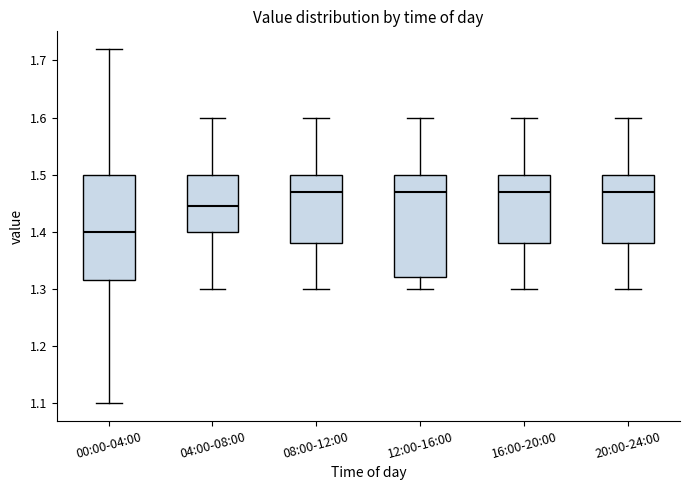

Reading left to right, read every box against the y-axis: the position of its median line, the range the box covers, and the ends of its whiskers. The values are not printed on the chart, so give them approximately, as read against the axis.

00:00-04:00: median 1.40, box 1.32 to 1.50, whiskers 1.10 to 1.72
04:00-08:00: median 1.45, box 1.40 to 1.50, whiskers 1.30 to 1.60
08:00-12:00: median 1.47, box 1.38 to 1.50, whiskers 1.30 to 1.60
12:00-16:00: median 1.47, box 1.32 to 1.50, whiskers 1.30 to 1.60
16:00-20:00: median 1.47, box 1.38 to 1.50, whiskers 1.30 to 1.60
20:00-24:00: median 1.47, box 1.38 to 1.50, whiskers 1.30 to 1.60